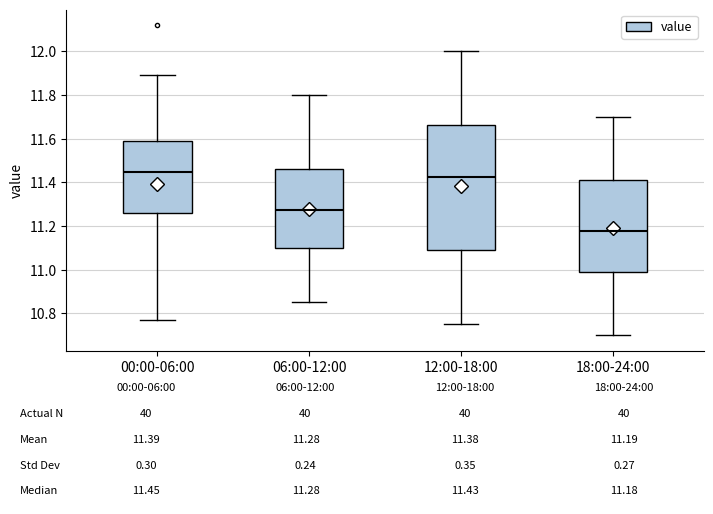

Which box is the tallest, from its lower edge to its upper edge?

12:00-18:00